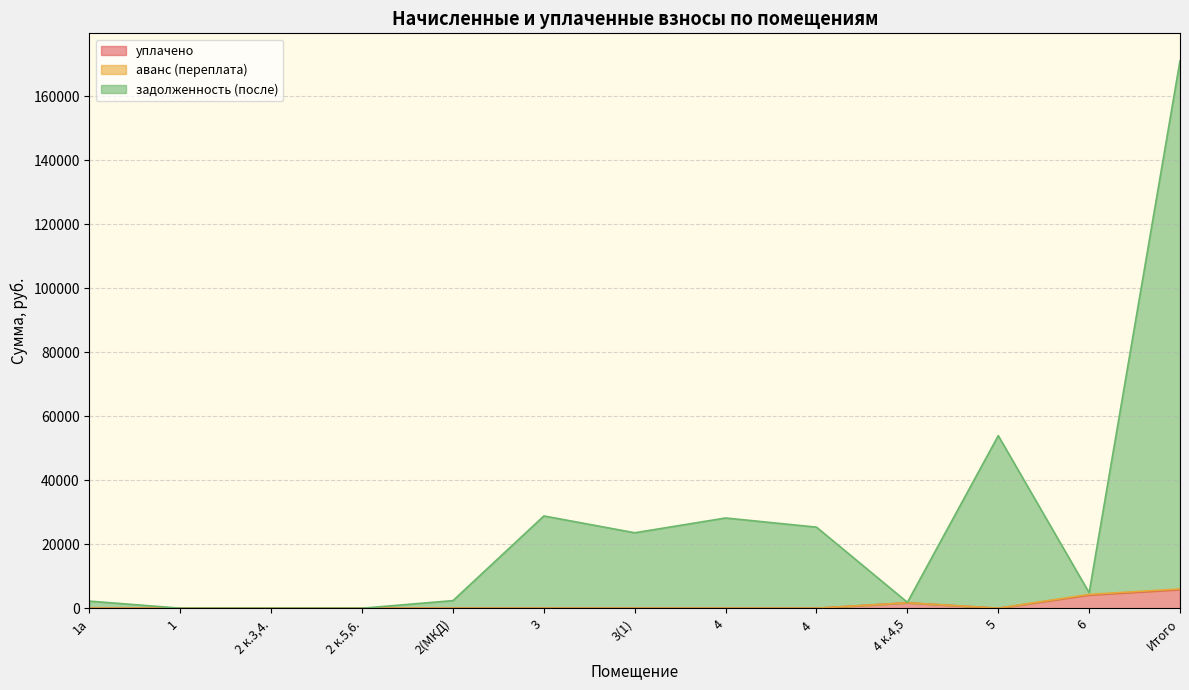

Is the value of уплачено at 1а greater than the value of задолженность (после) at 6?

No